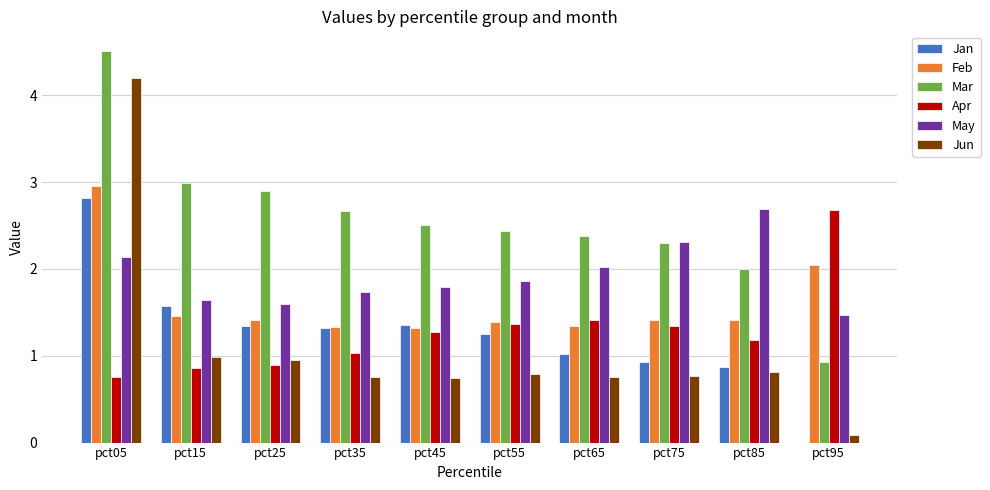

What is the difference between the Jan values at pct05 and pct15?

1.2